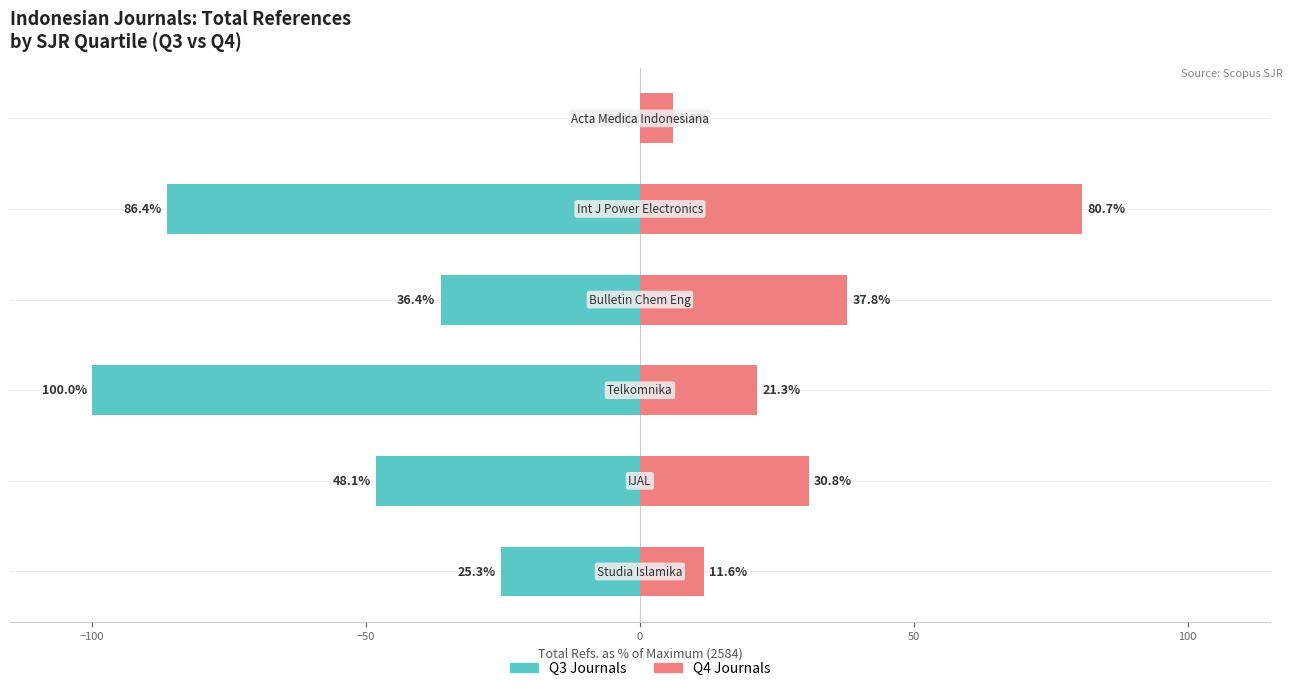

Which series has the largest range (max minus min)?

Q3 Journals